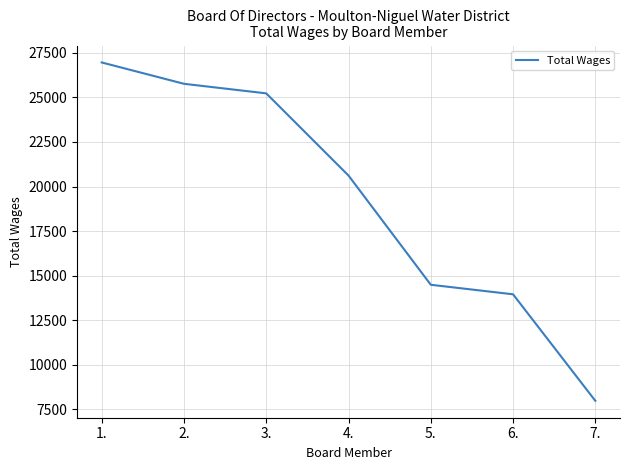

What is the difference between the maximum and minimum values?

18986